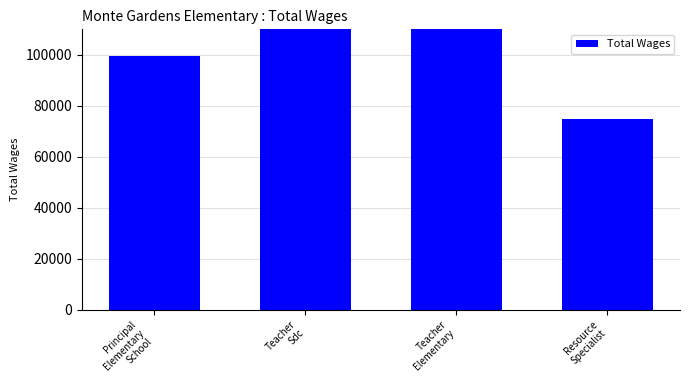

What is the sum of all values?

1710139